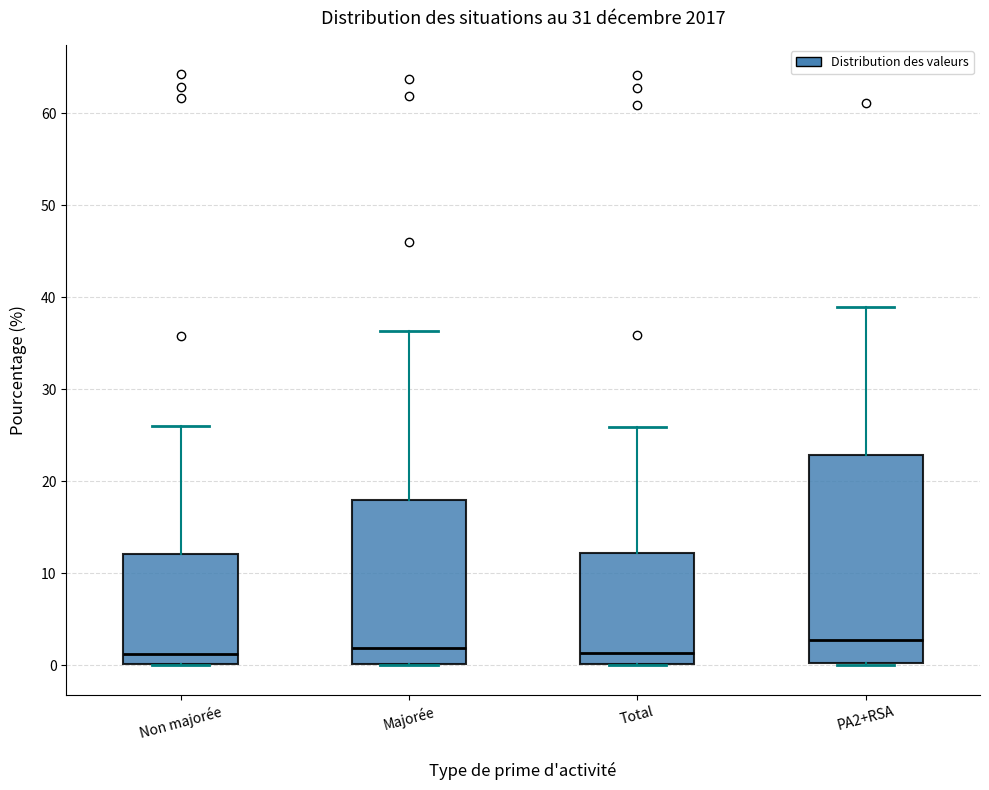

Reading left to right, transcribe this box plot: for each box, give where its median line is, the range the box spans, and where its two whiskers end, as read against the y-axis. The values are not printed on the chart, so give them approximately, as read against the axis.

Non majorée: median 1, box 0 to 12, whiskers 0 to 26
Majorée: median 2, box 0 to 18, whiskers 0 to 36
Total: median 1, box 0 to 12, whiskers 0 to 26
PA2+RSA: median 3, box 0 to 23, whiskers 0 to 39